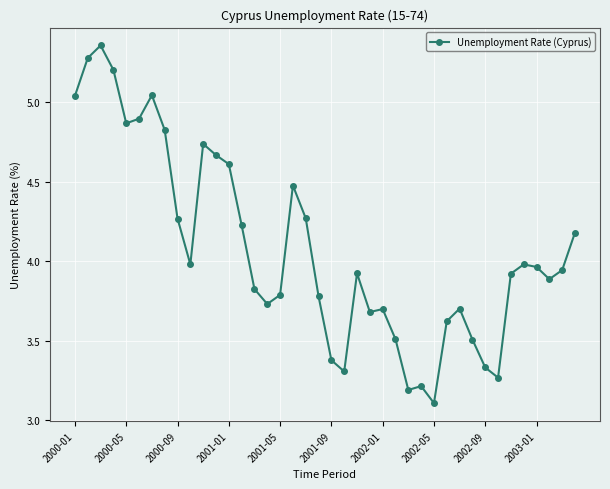

What is the difference between the maximum and minimum values?

2.2